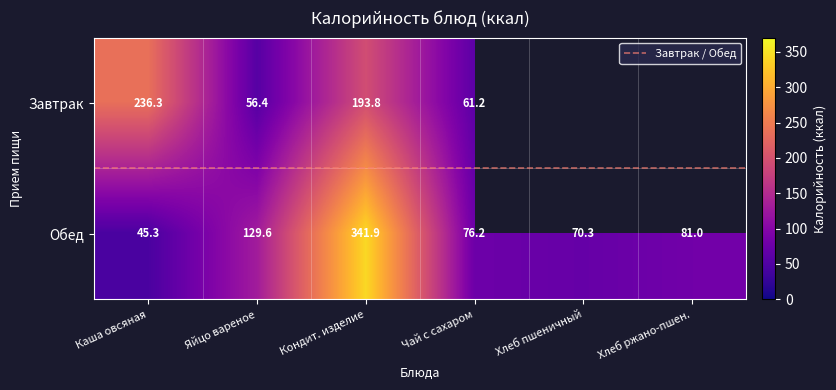

Approximately how many times larger is the value at Хлеб пшеничный compared to Яйцо вареное?

0.5